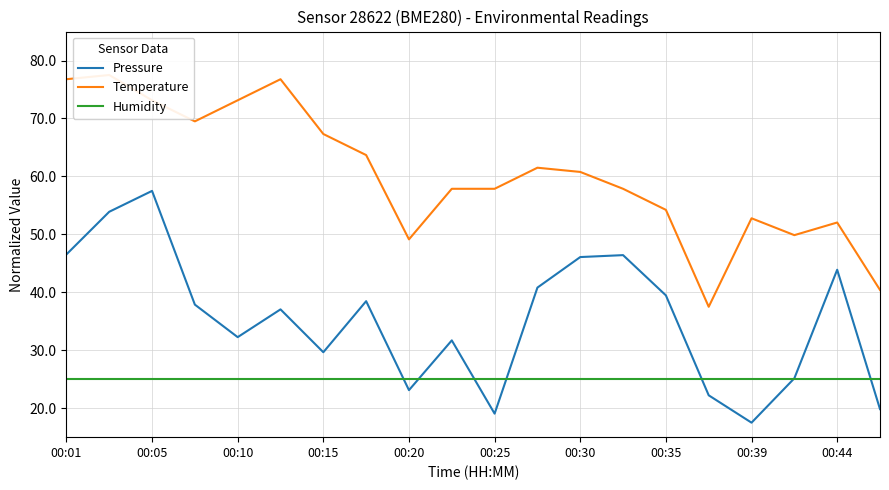

What is the difference between the maximum and minimum values in the Pressure series?

40.0